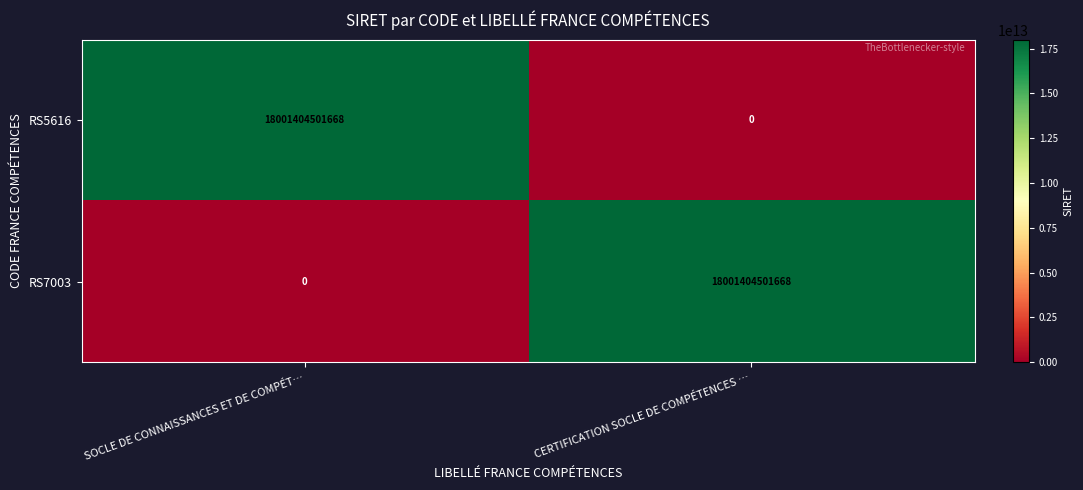

How many categories are shown in the chart?

2